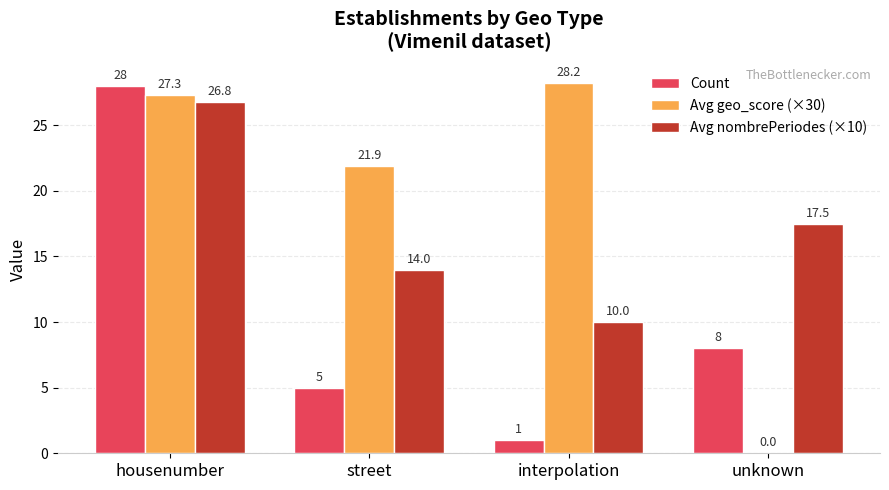

What is the highest value of the Avg geo_score (×30) series?

28.2